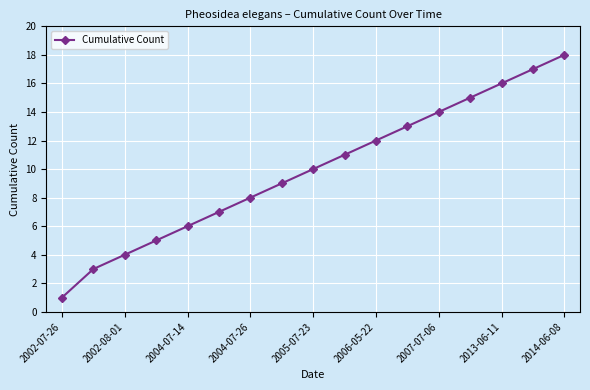

How many values are below 10?

8